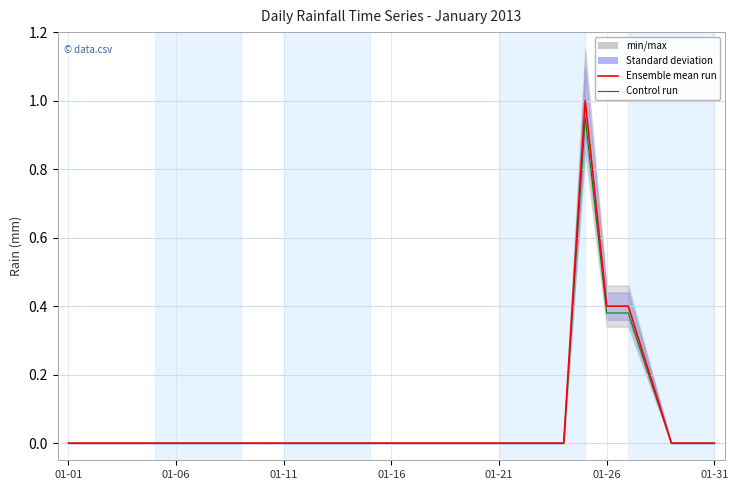

What position from the right is 01-26?

6